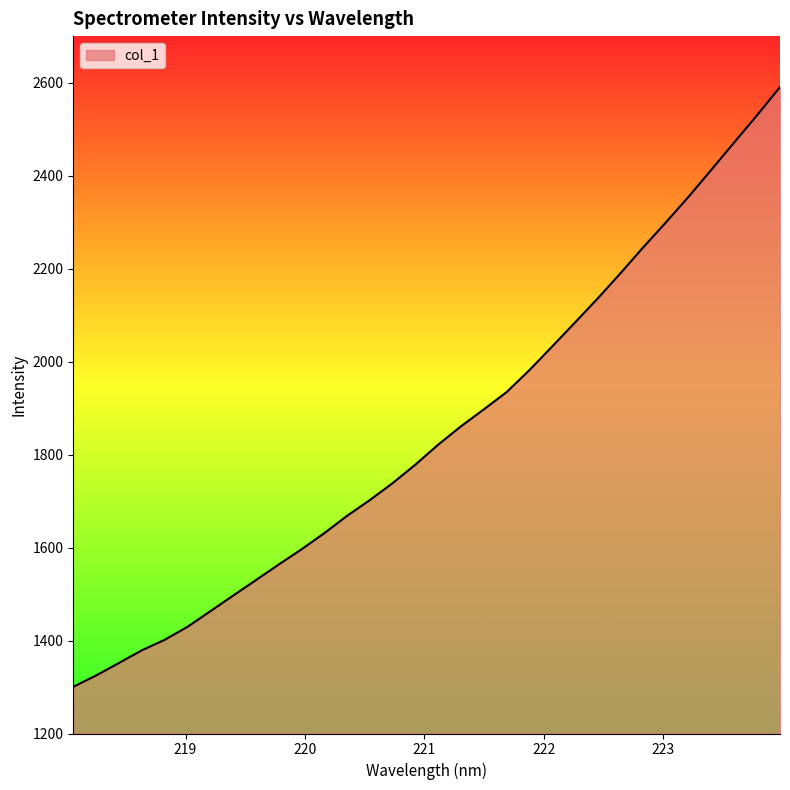

What is the smallest value displayed?

1300.4